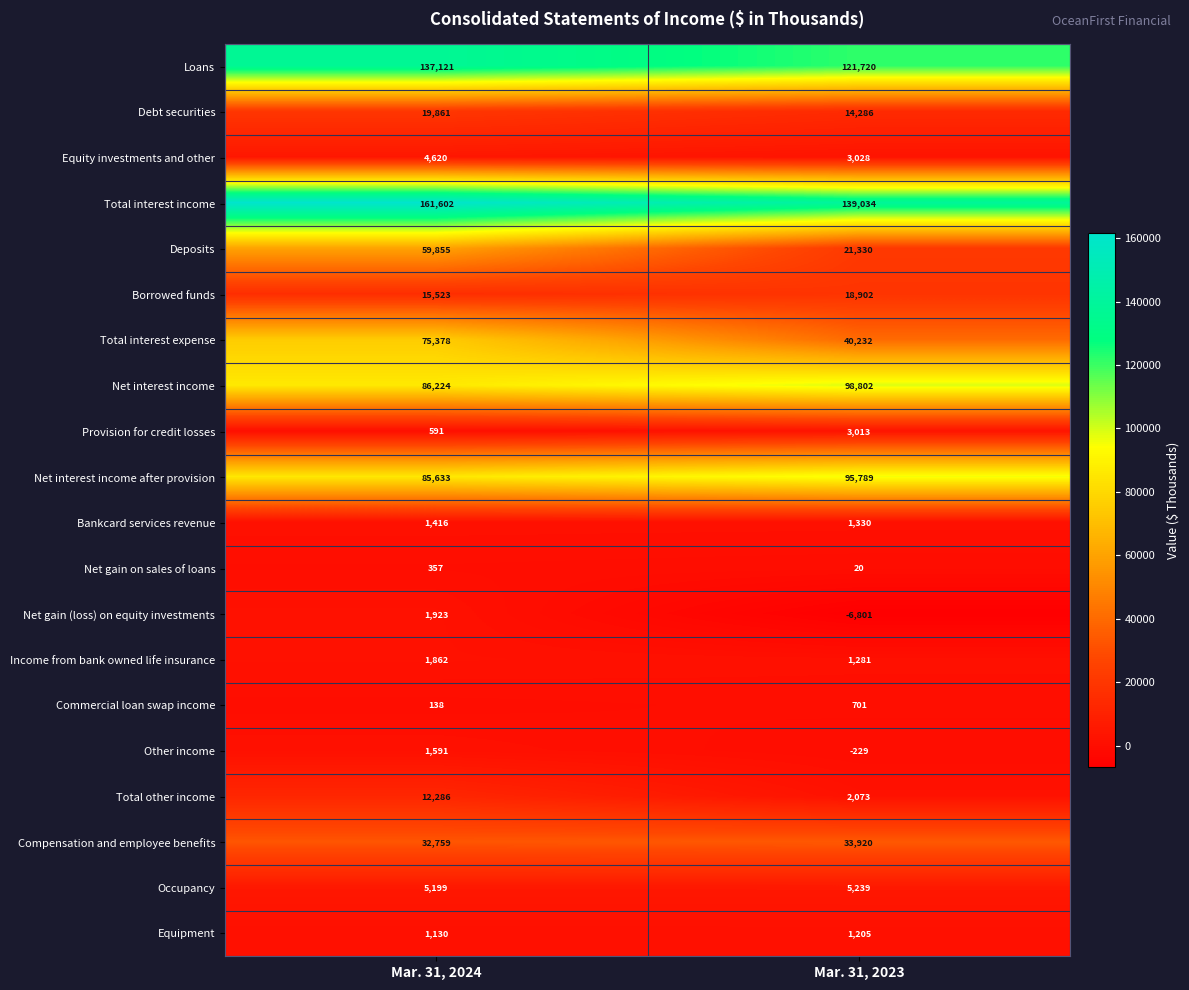

What is the total value across all series at Mar. 31, 2024?

705069